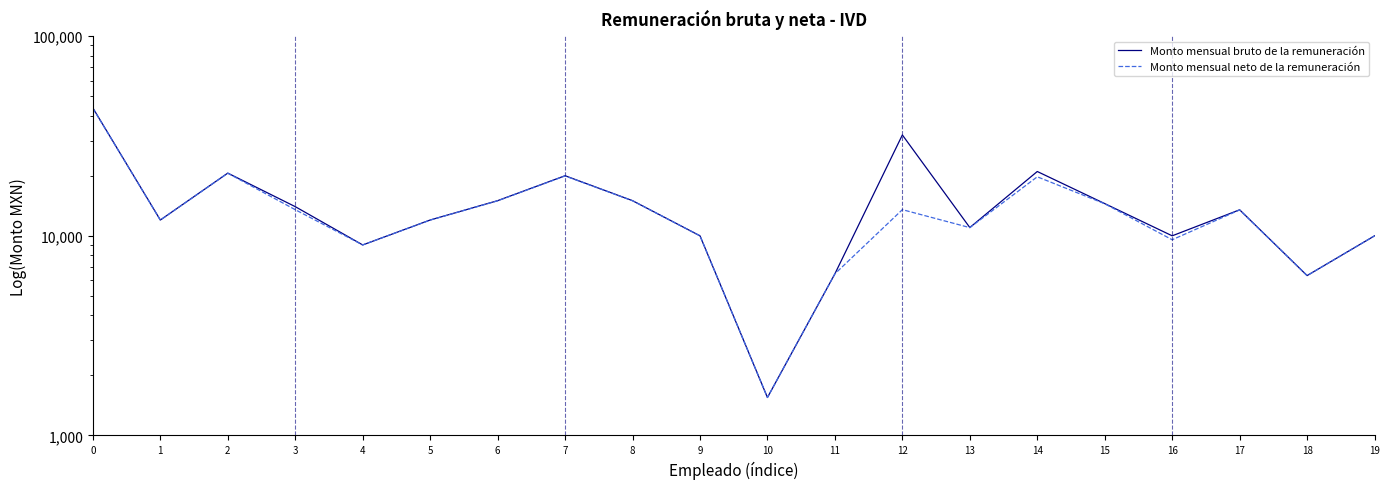

At 9, list the series in order from largest to smallest.

Monto mensual bruto de la remuneración, Monto mensual neto de la remuneración